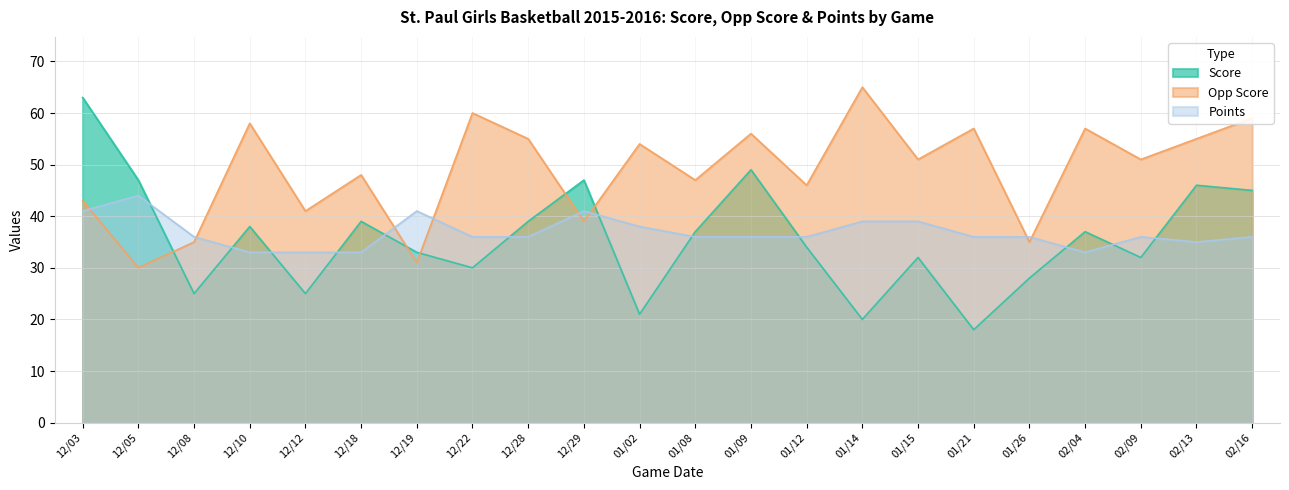

Where is the first local minimum for Score?

12/08